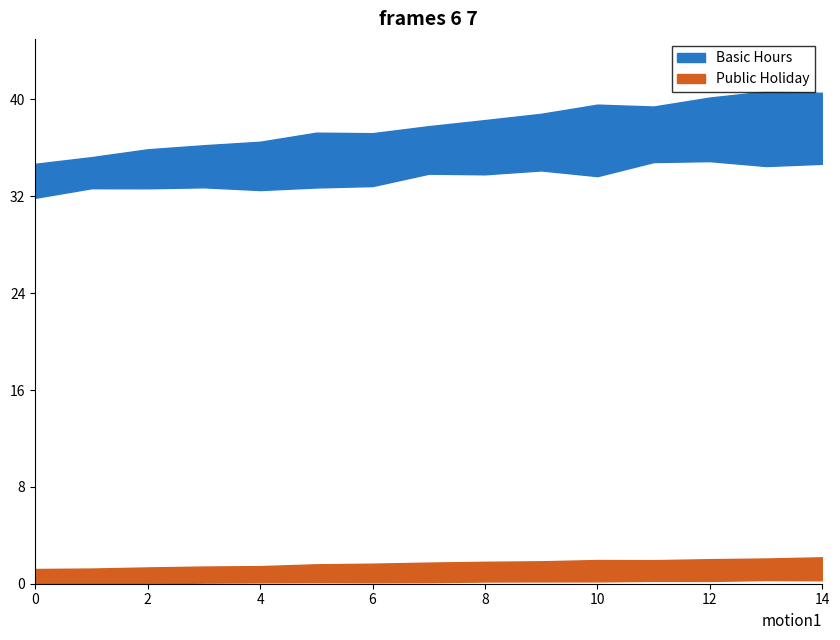

What is the value of the Basic Hours point at the 1st from the left?

32